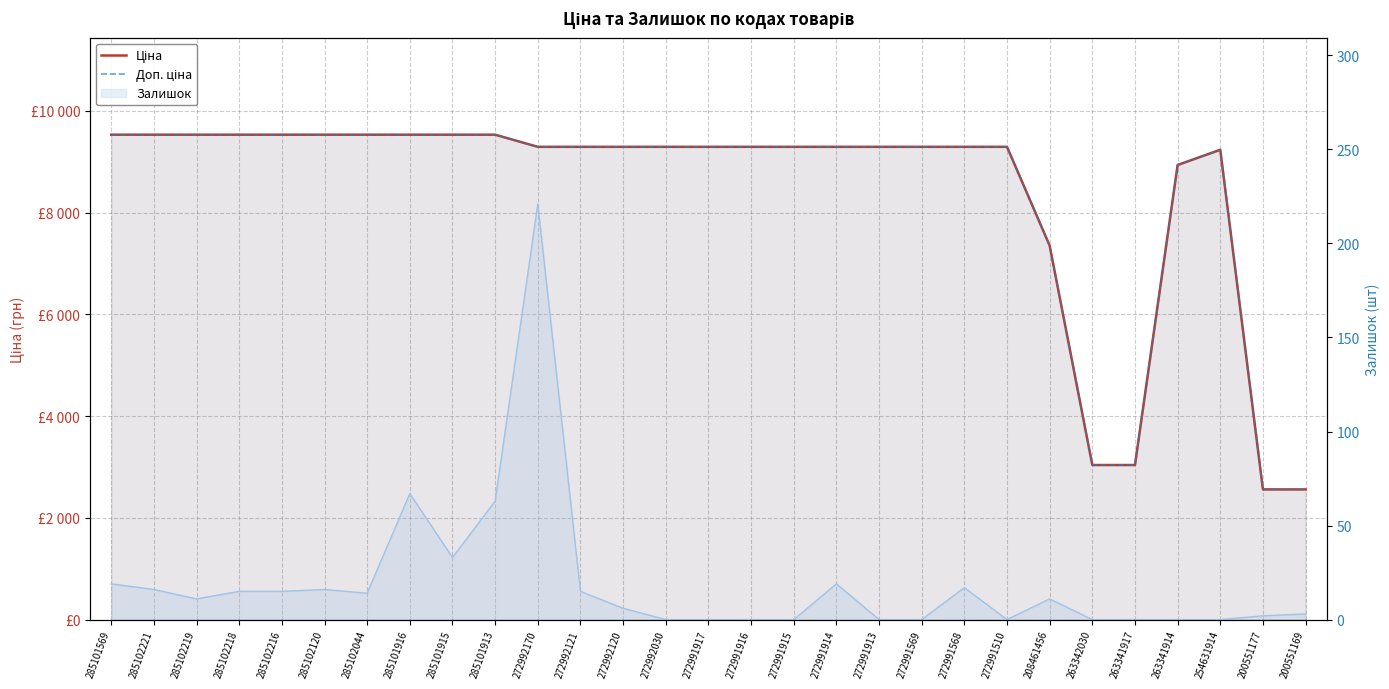

What are all the series names shown in the legend?

Ціна, Доп. ціна, Залишок (лінія)